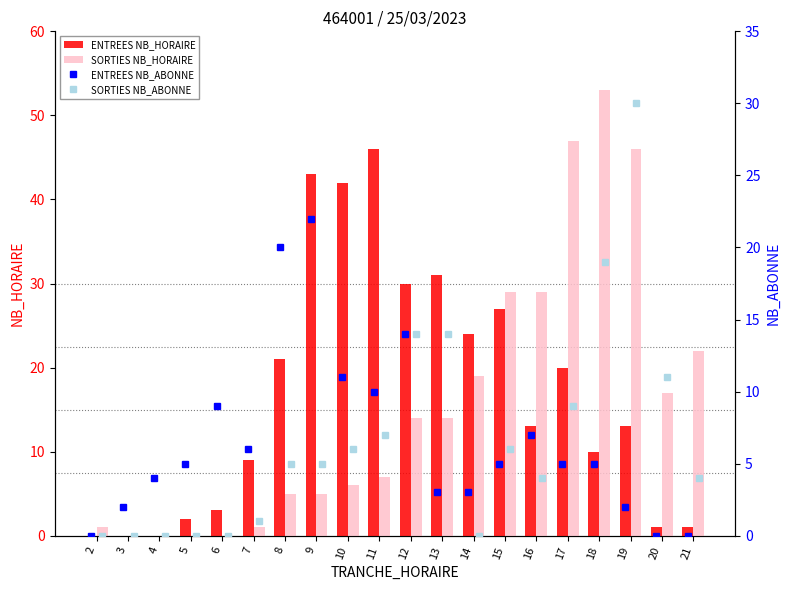

The SORTIES NB_HORAIRE series shows 29 at 16. True or false?

True